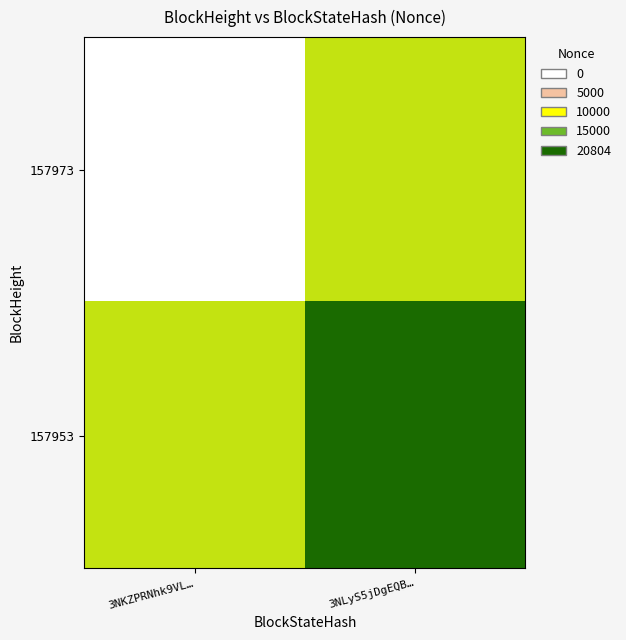

What is the total value across all series at 3NKZPRNhk9VL…?

10402